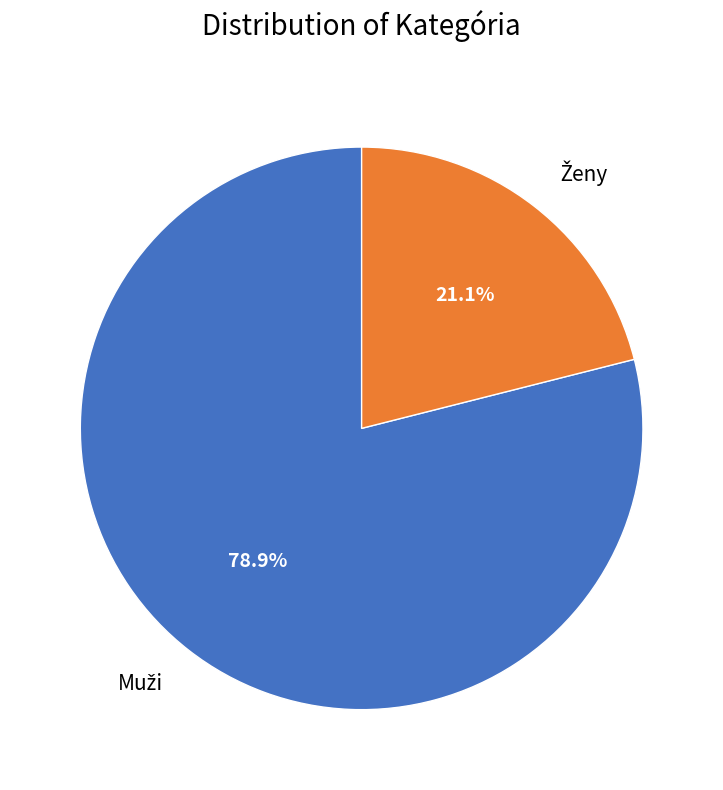

Is there a majority slice in this chart?

Yes